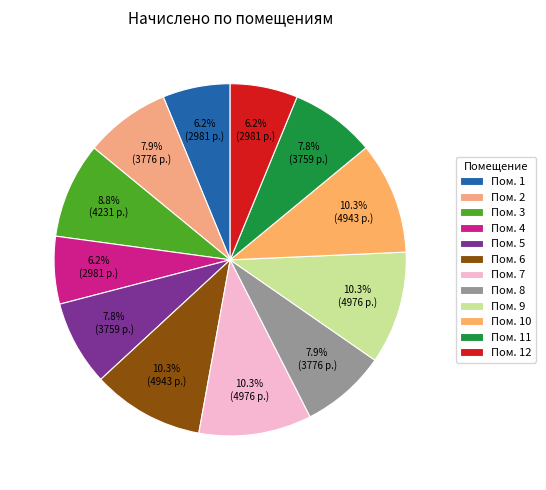

Which category has the biggest portion of the pie?

7